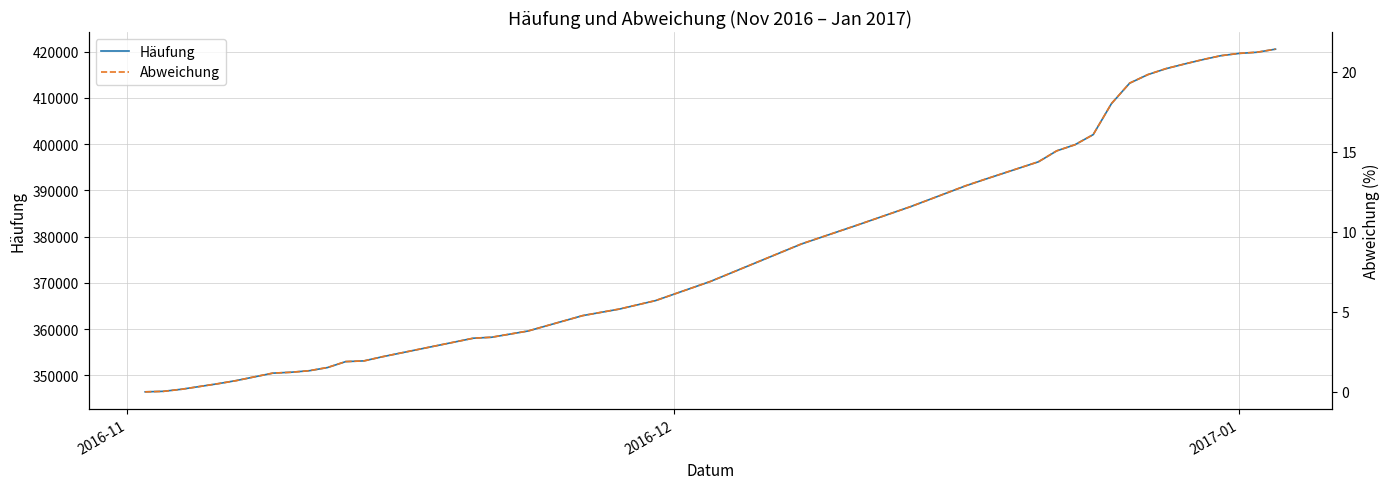

Which category has the lowest value across all series?

2016-11